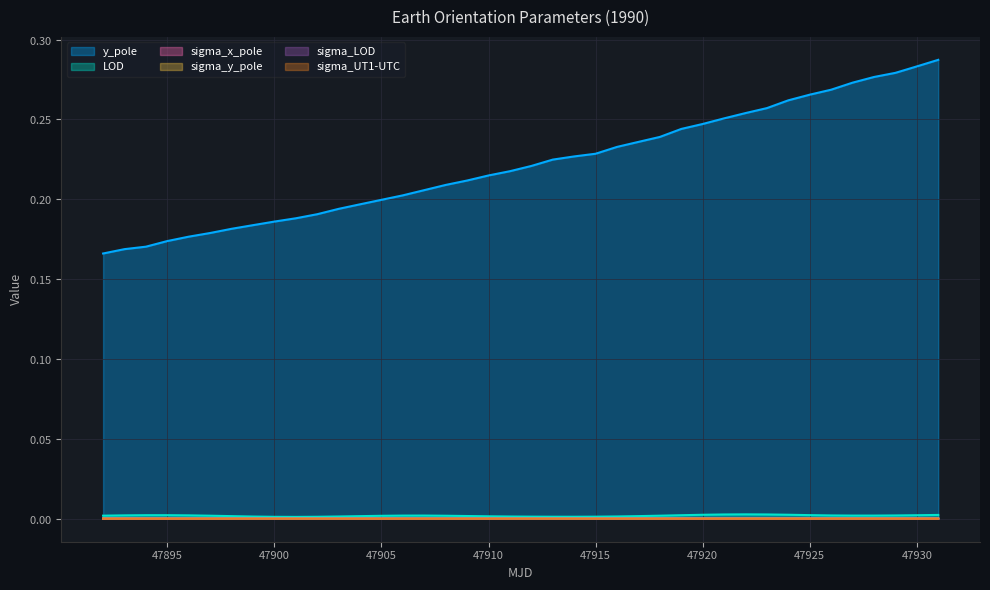

Between 47897 and 47912, which series saw the biggest shift?

y_pole